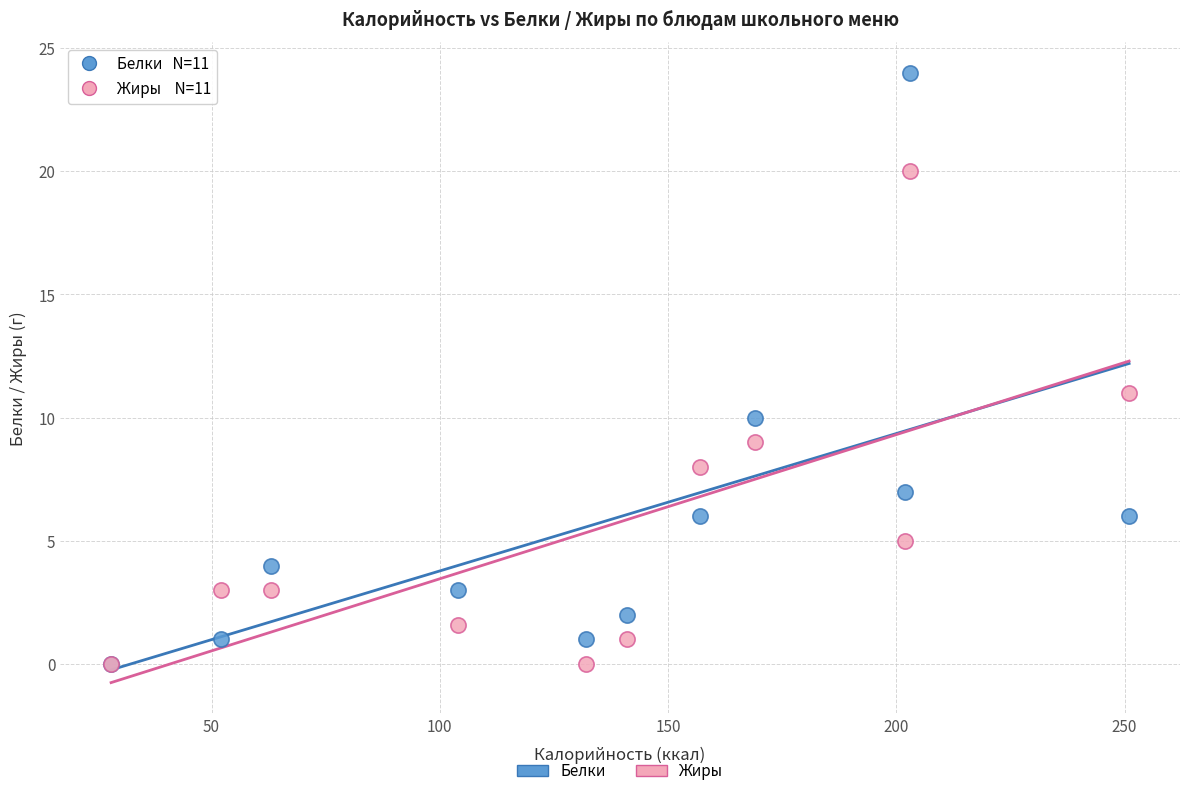

In the Белки series, what Y value is closest to 12?

10.0